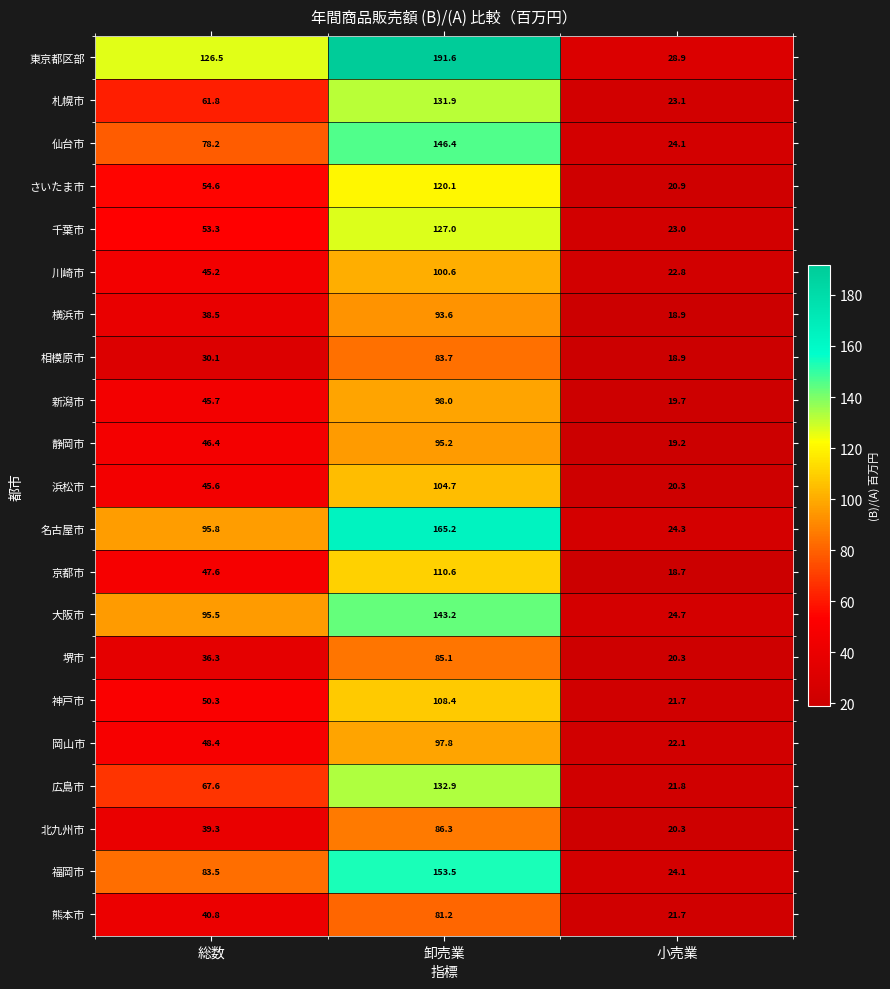

Which label corresponds to the largest value in the chart?

卸売業